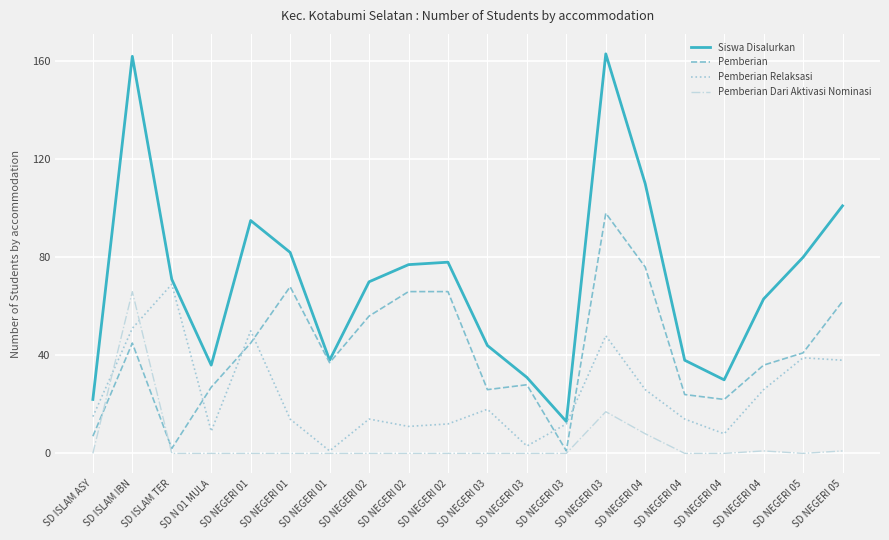

What are all the series names shown in the legend?

Siswa Disalurkan, Pemberian, Pemberian Relaksasi, Pemberian Dari Aktivasi Nominasi